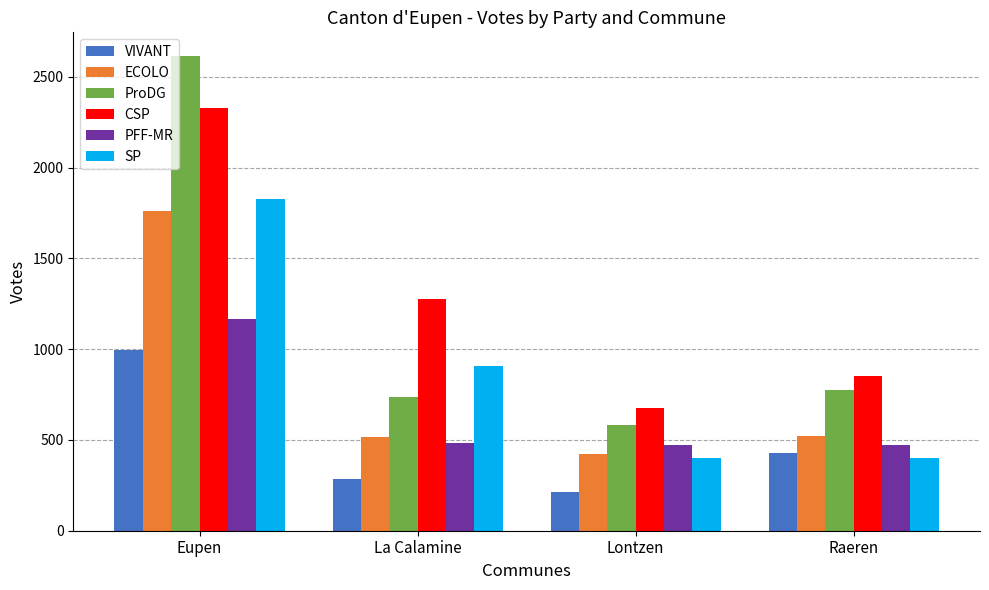

How many values in the ProDG series are below 773?

2